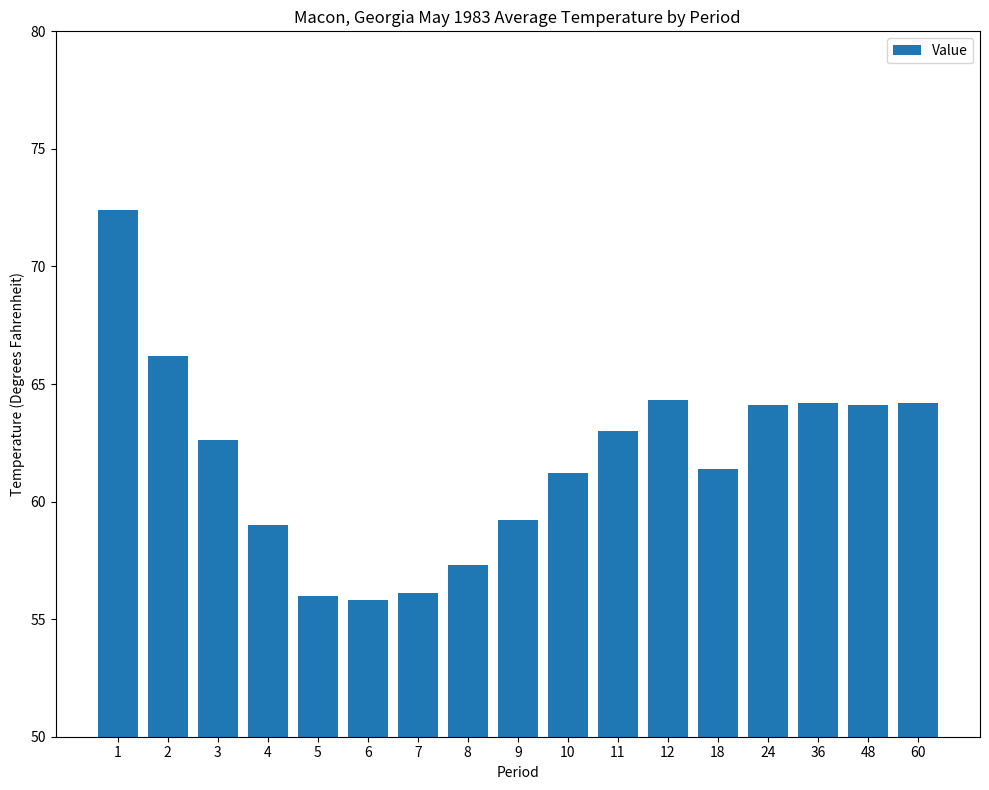

What is the difference between the maximum and minimum values?

16.6